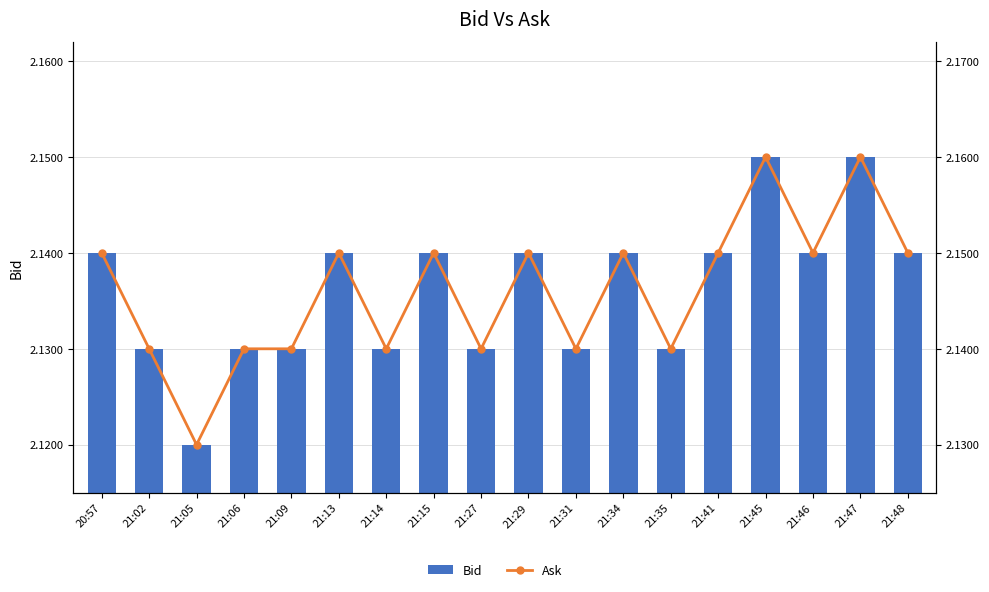

Where is Ask nearest to the value 2?

21:05